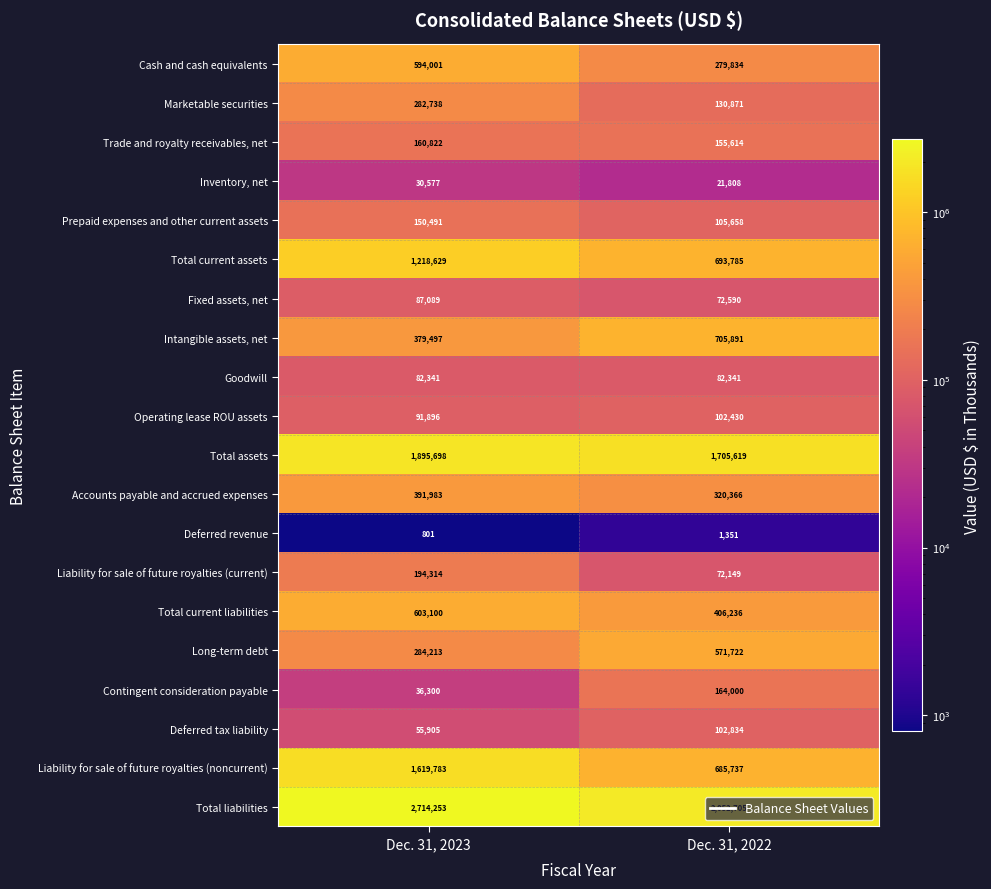

What is the sum of all Cash and cash equivalents values?

873835